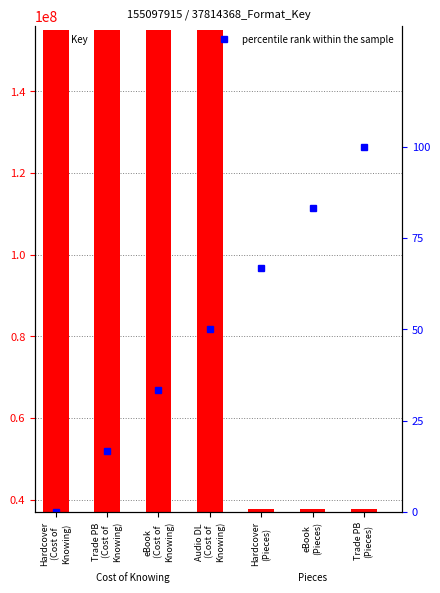

The value of Key at Hardcover
(Pieces) is 37814368.0. True or false?

True